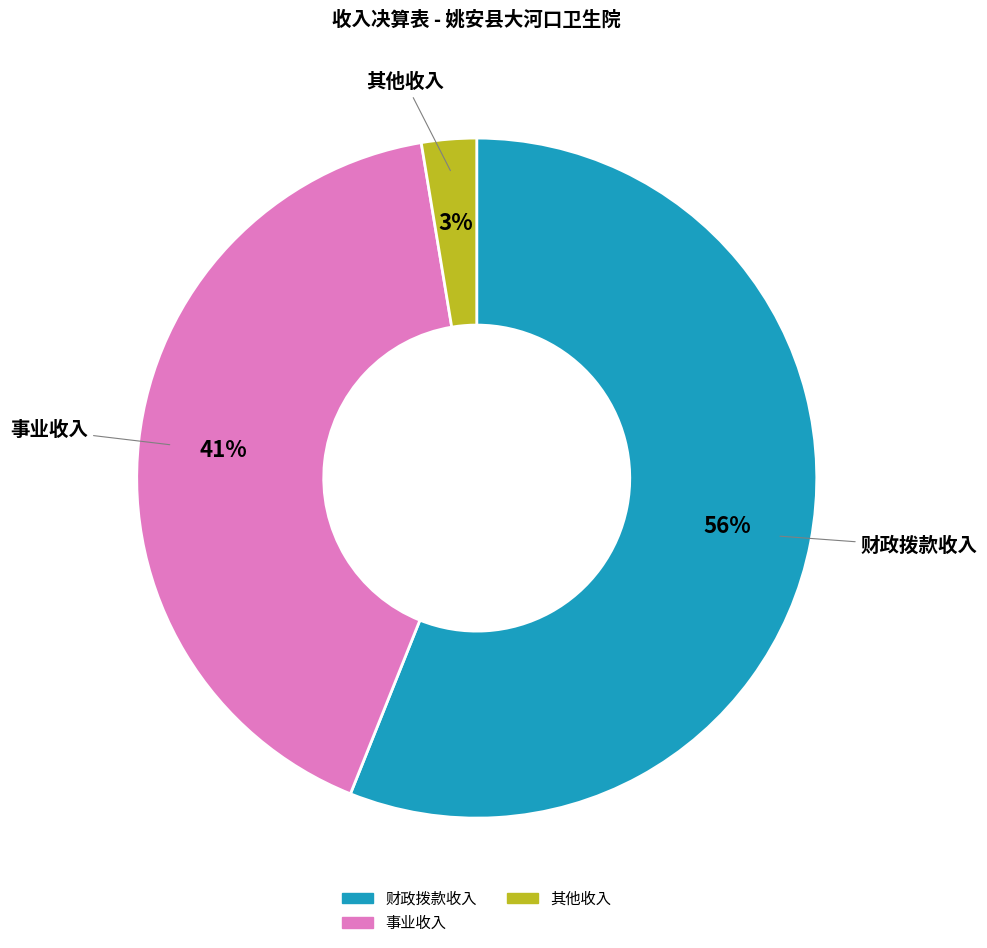

Is there any slice that represents more than half of the pie?

Yes